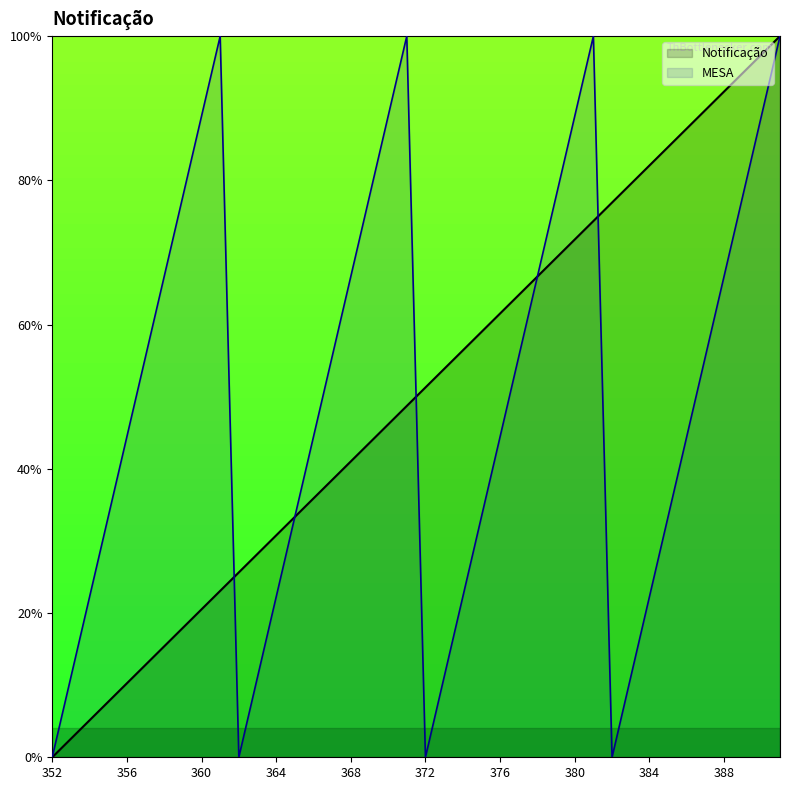

What is the value of the MESA point at the 7th from the left?

66.7